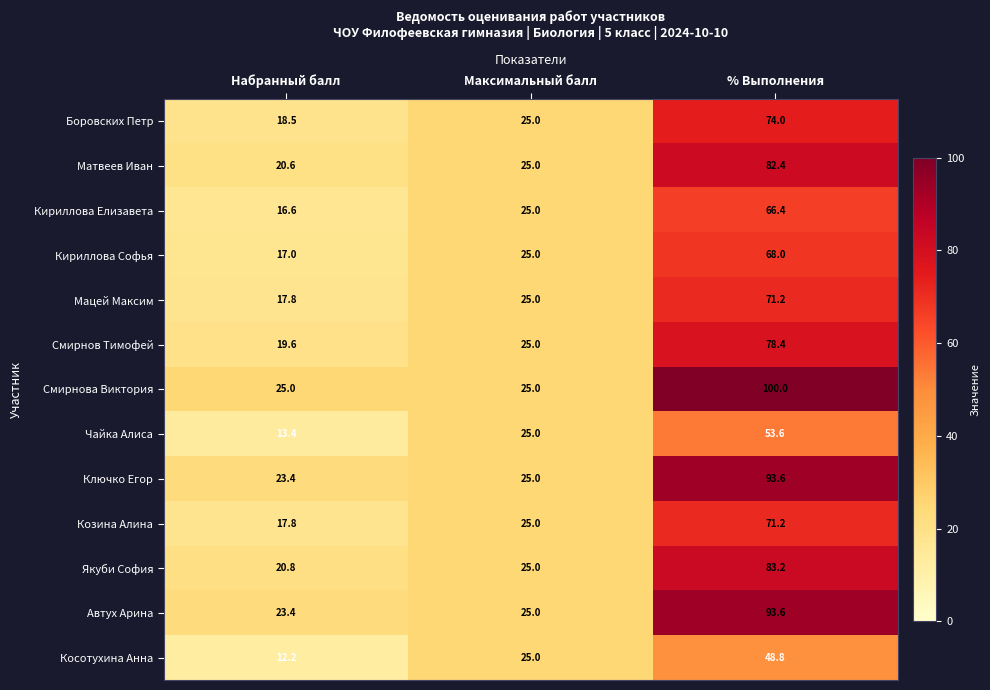

What is the difference between the Ключко Егор values at Набранный балл and % Выполнения?

70.2